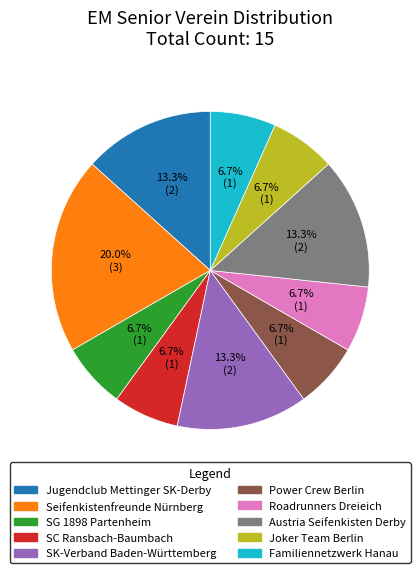

To the nearest percent, what is the difference between the SG 1898 Partenheim and SK-Verband Baden-Württemberg slice percentages?

7%